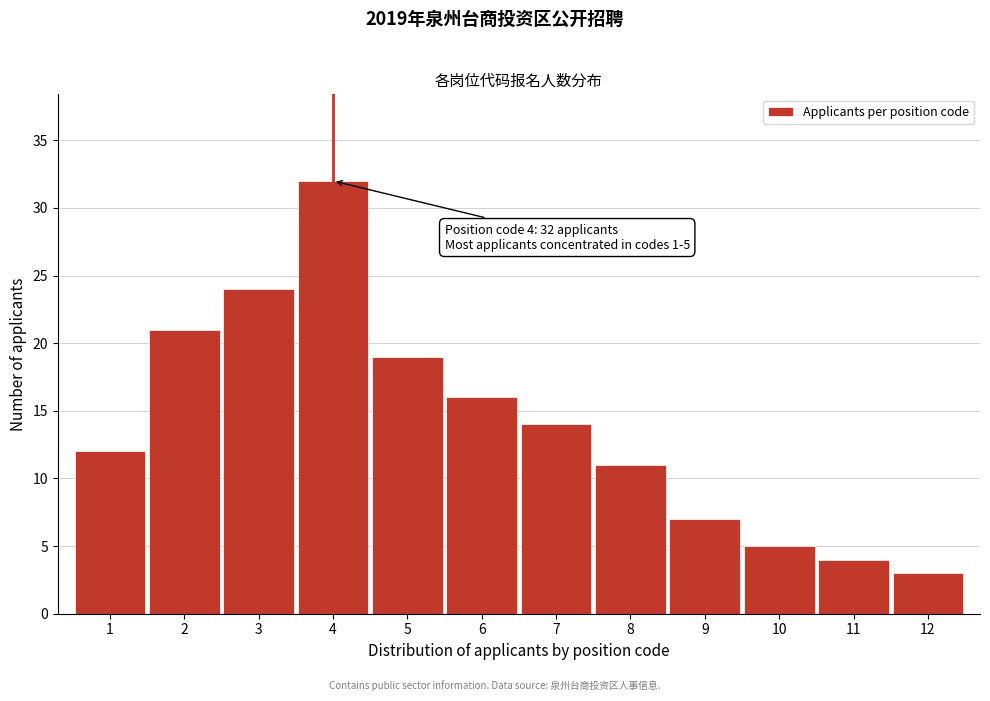

Reading right to left, transcribe all the data shown in this chart.

12=3	11=4	10=5	9=7	8=11	7=14	6=16	5=19	4=32	3=24	2=21	1=12